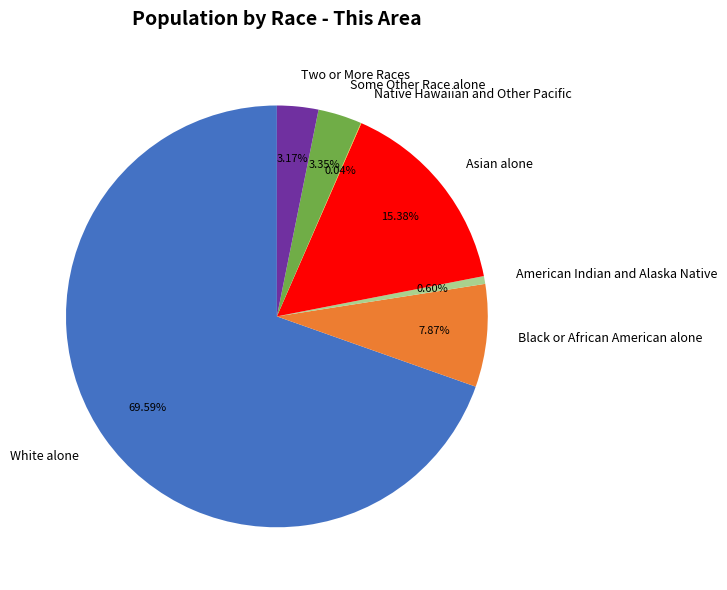

Does Black or African American alone represent more than half of the total?

No